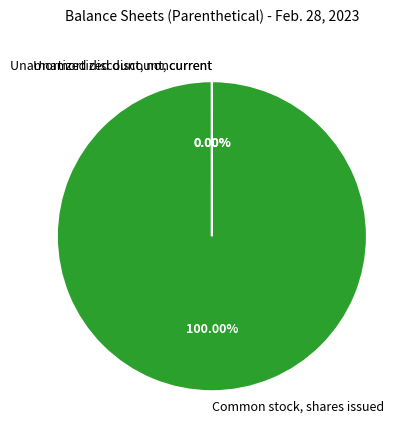

What is the largest slice in the pie chart?

Common stock, shares issued